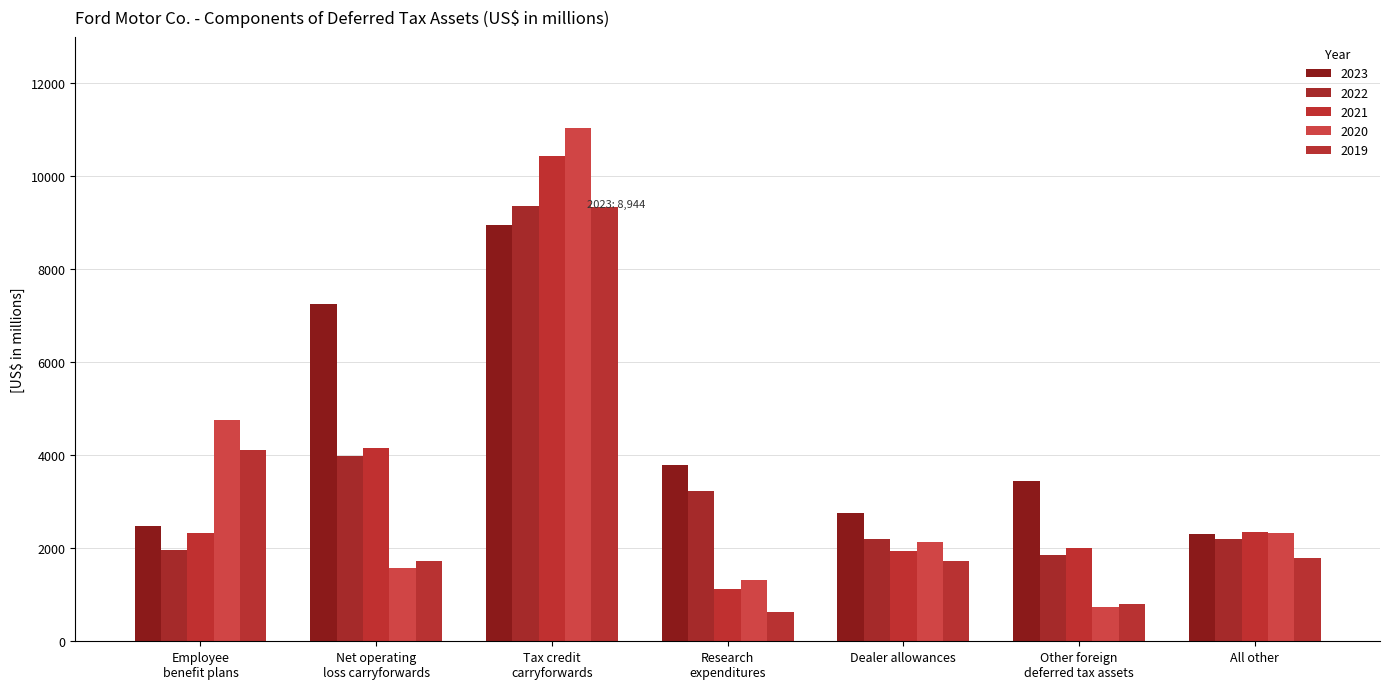

Which series has the widest spread of values?

2020